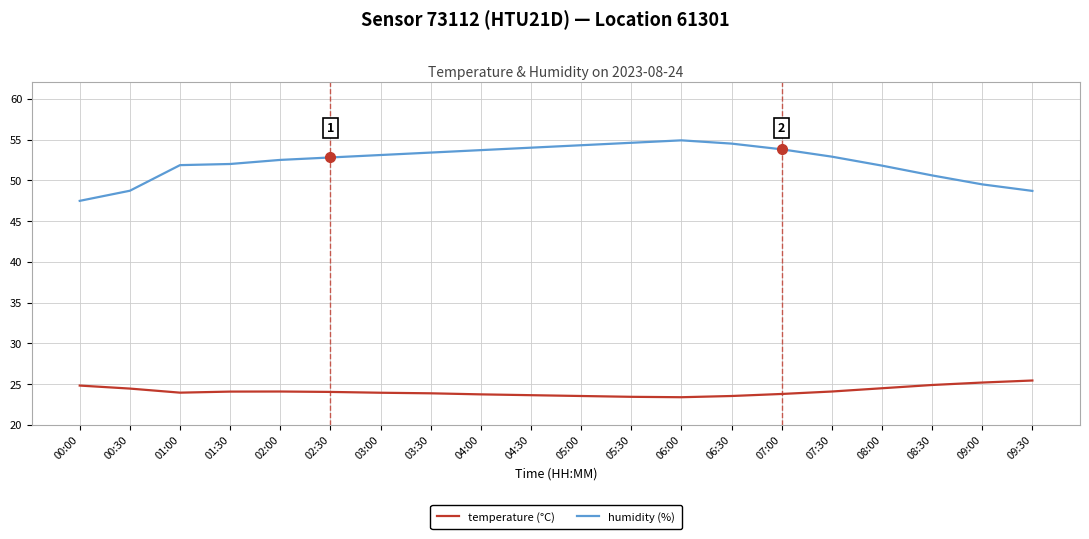

What is the spread (max minus min) of values at 03:30?

29.5